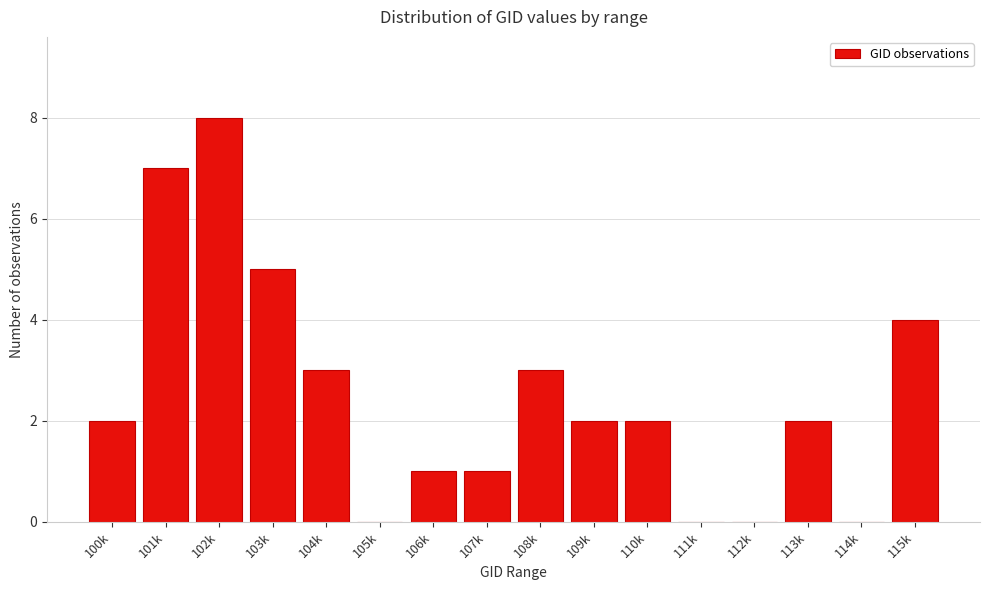

Reading left to right, list all the values displayed in this chart.

100k=2	101k=7	102k=8	103k=5	104k=3	105k=0	106k=1	107k=1	108k=3	109k=2	110k=2	111k=0	112k=0	113k=2	114k=0	115k=4